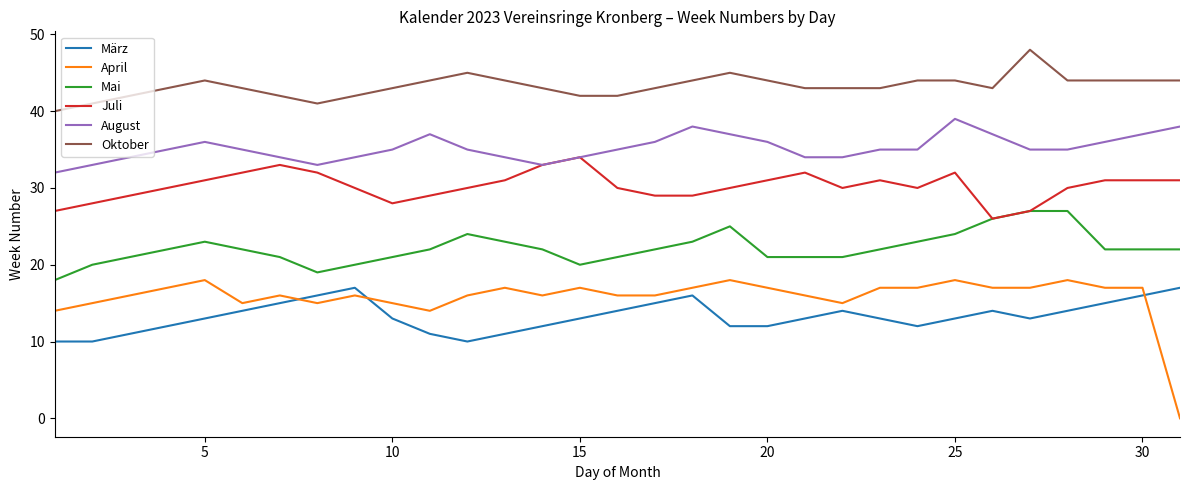

Which series has the largest range (max minus min)?

April